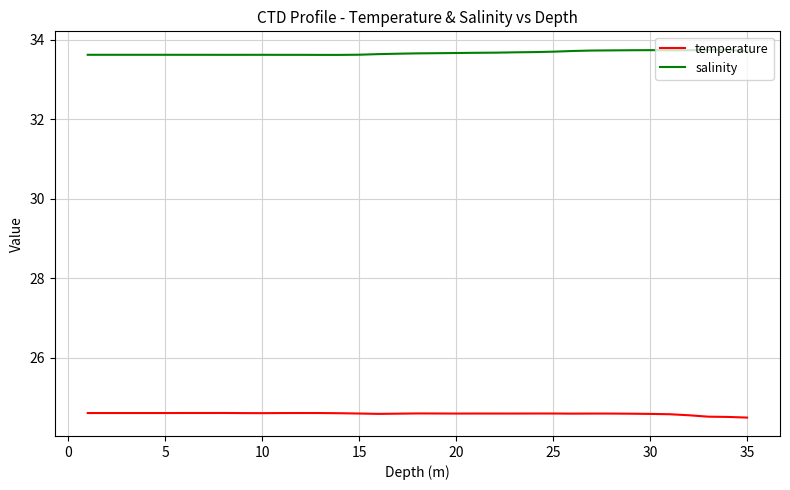

List the series in order of their peak value, highest first.

salinity, temperature